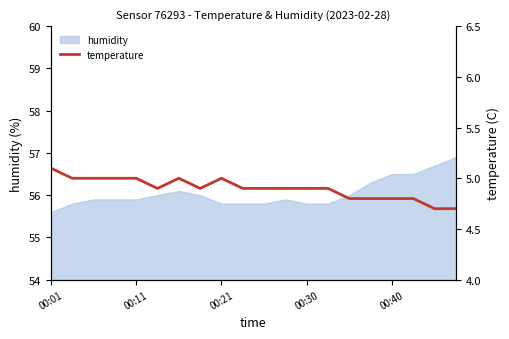

At which category does the data reach its first local valley?

5